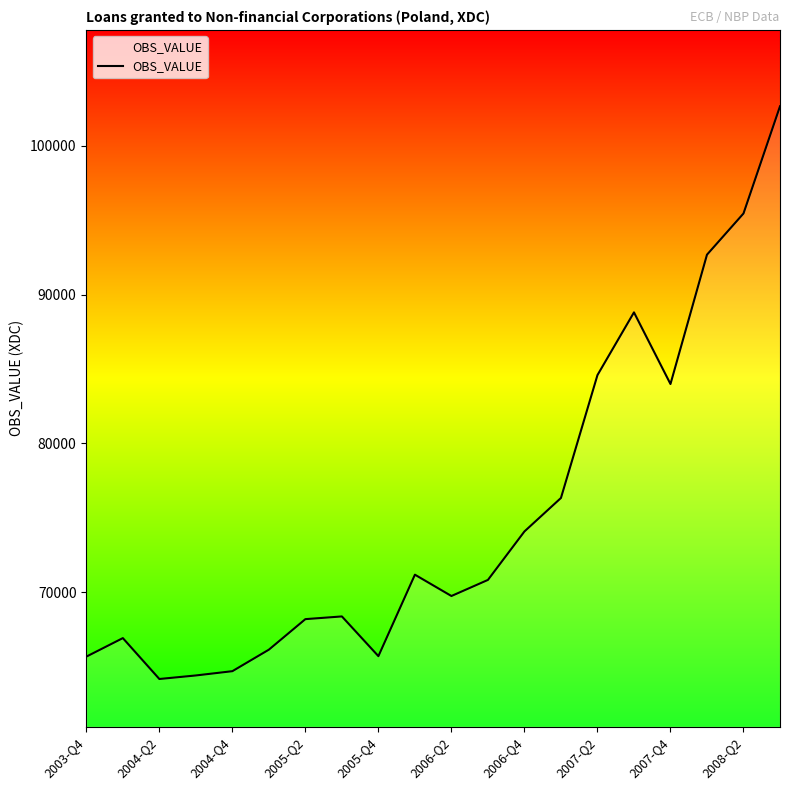

What is the greatest value displayed?

102663.6